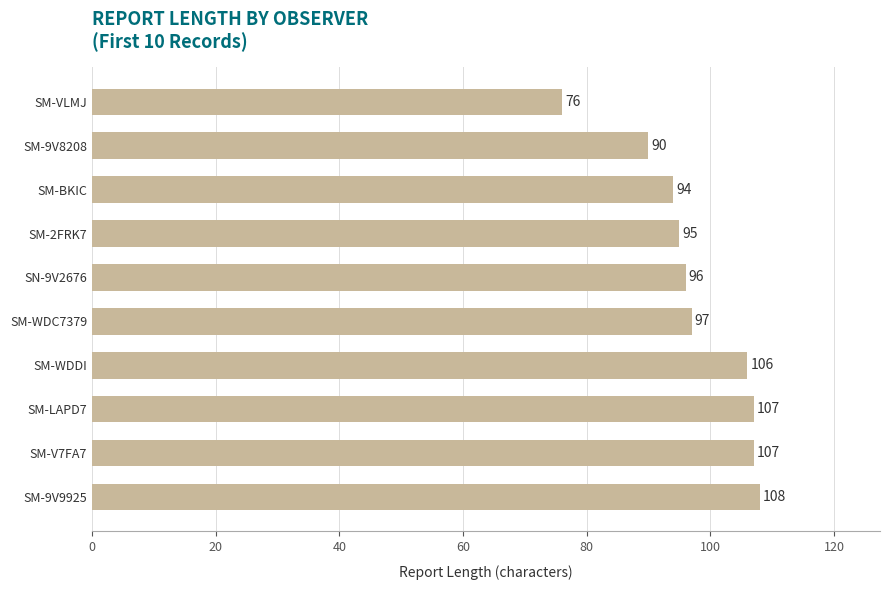

What is the sum of all values?

976